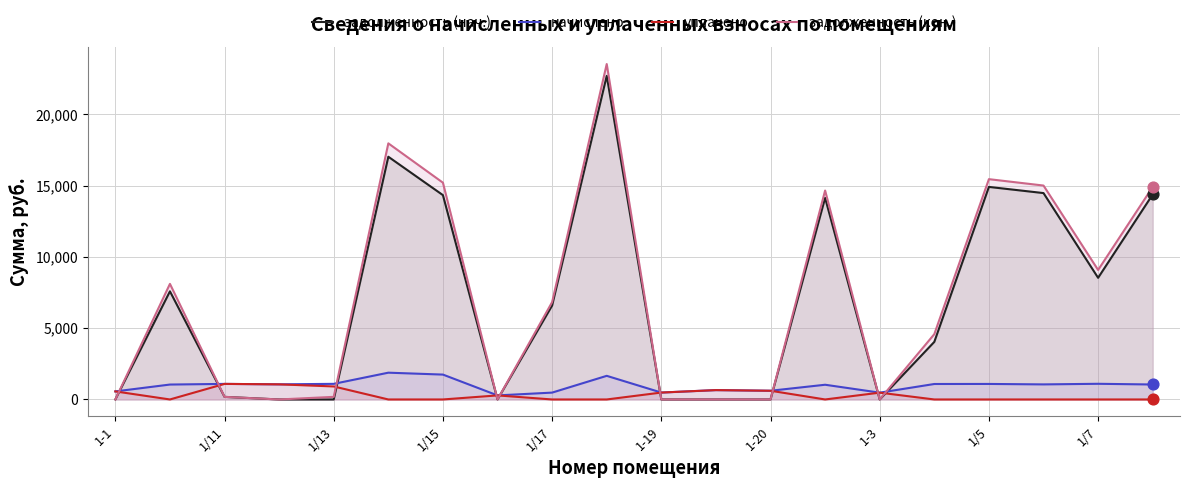

Which series reaches the minimum Y coordinate?

задолженность (нач.)